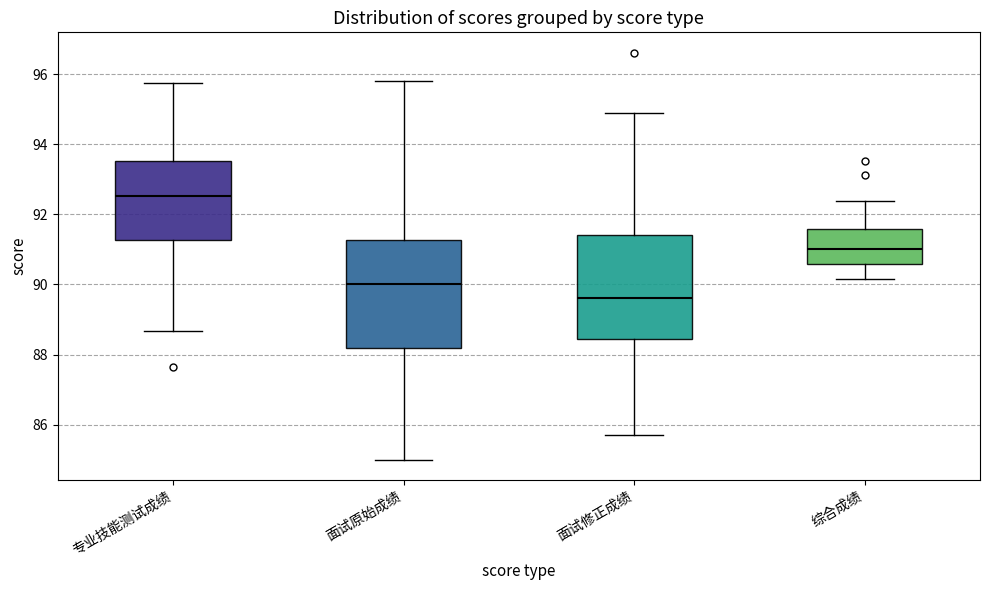

Reading left to right, read every box against the y-axis: the position of its median line, the range the box covers, and the ends of its whiskers. The values are not printed on the chart, so give them approximately, as read against the axis.

专业技能测试成绩: median 92.6, box 91.2 to 93.6, whiskers 88.6 to 95.8
面试原始成绩: median 90.0, box 88.2 to 91.2, whiskers 85.0 to 95.8
面试修正成绩: median 89.6, box 88.4 to 91.4, whiskers 85.8 to 95.0
综合成绩: median 91.0, box 90.6 to 91.6, whiskers 90.2 to 92.4